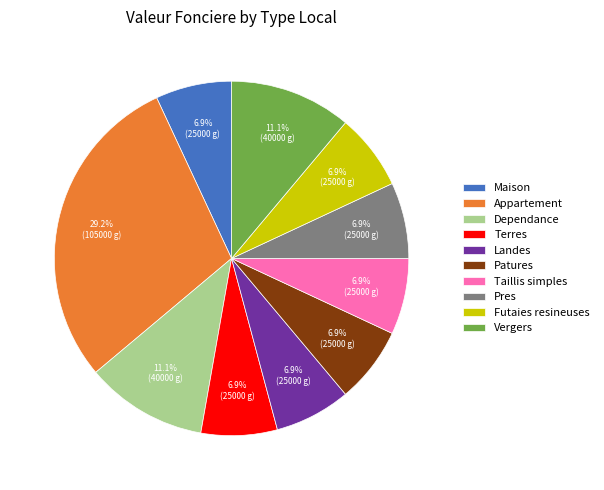

What percentage is NOT represented by Pres?

93.1%